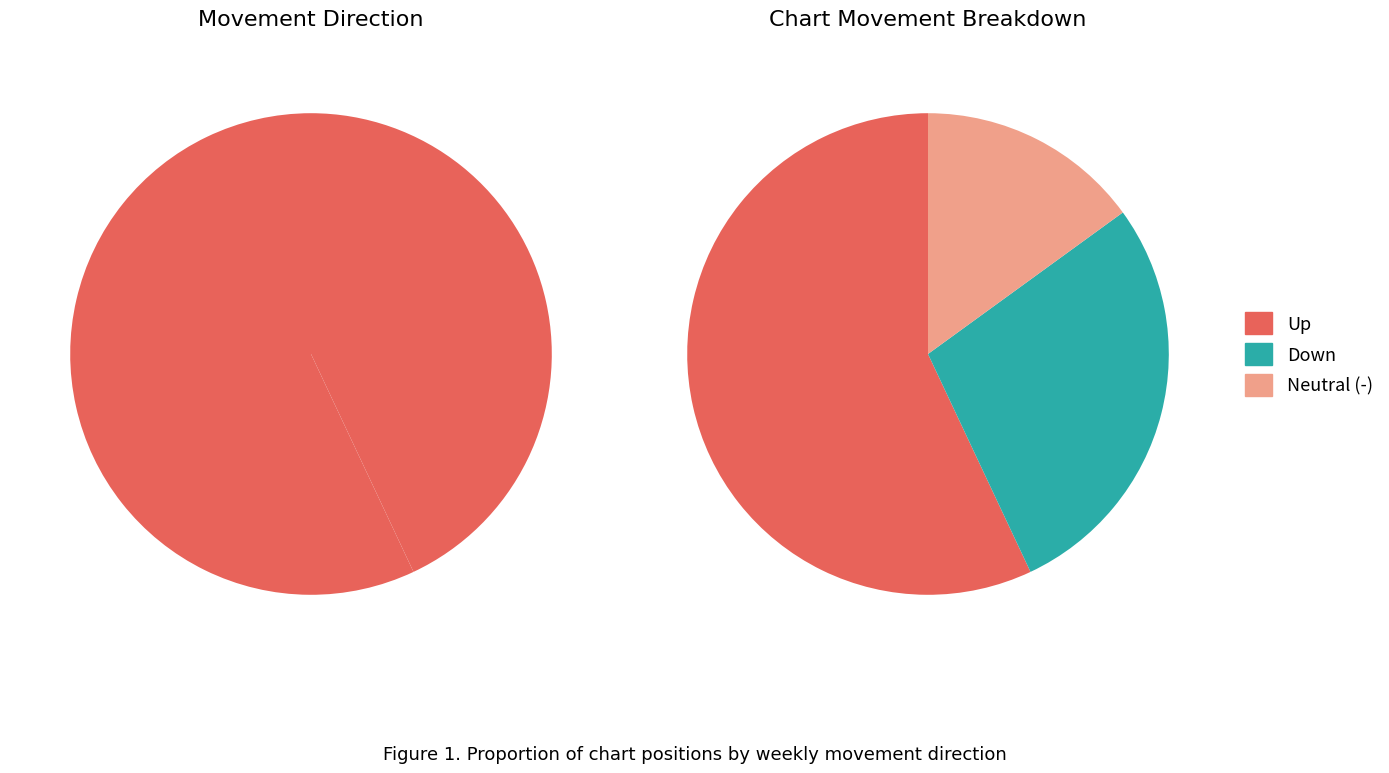

Approximately how many times larger is the value at down compared to up?

0.5